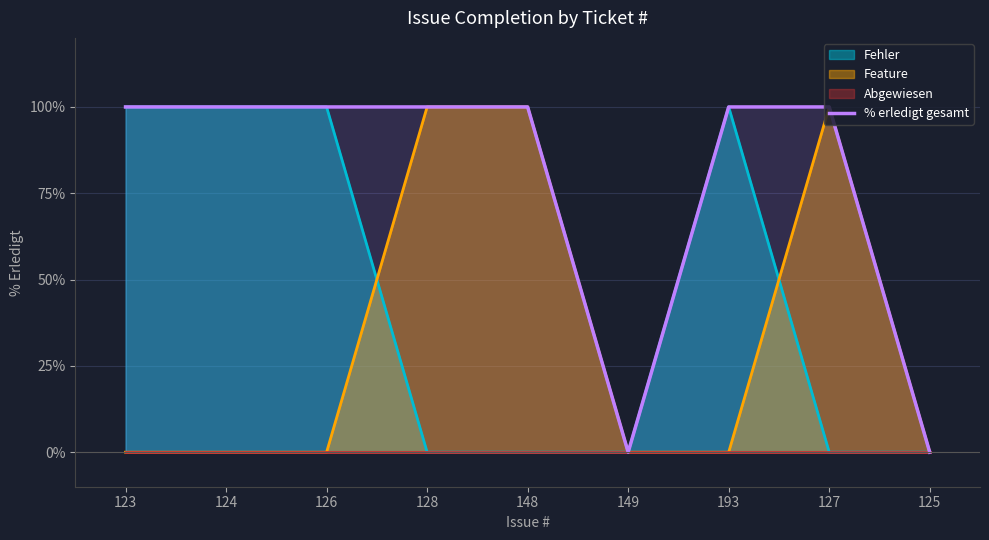

True or false: Feature has a value of 0 at 126.

True